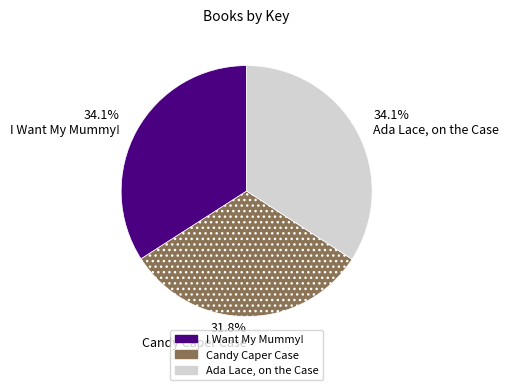

Which category has the smallest portion of the pie?

31.8% Candy Caper Case